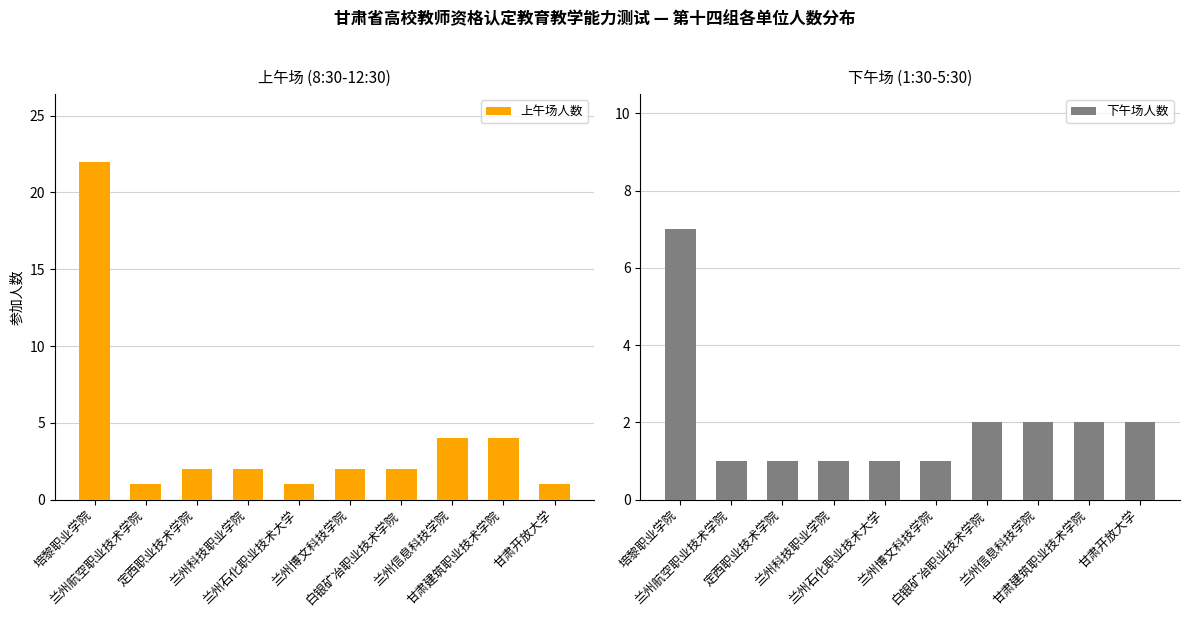

What are all the series names shown in the legend?

上午场人数, 下午场人数